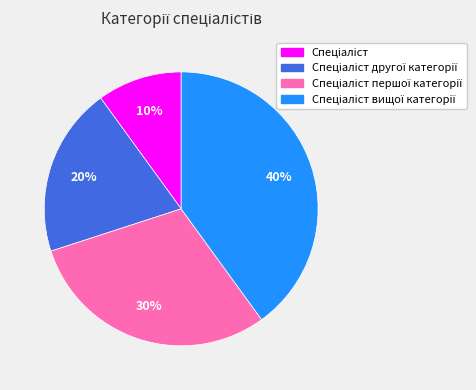

Is there a majority slice in this chart?

No